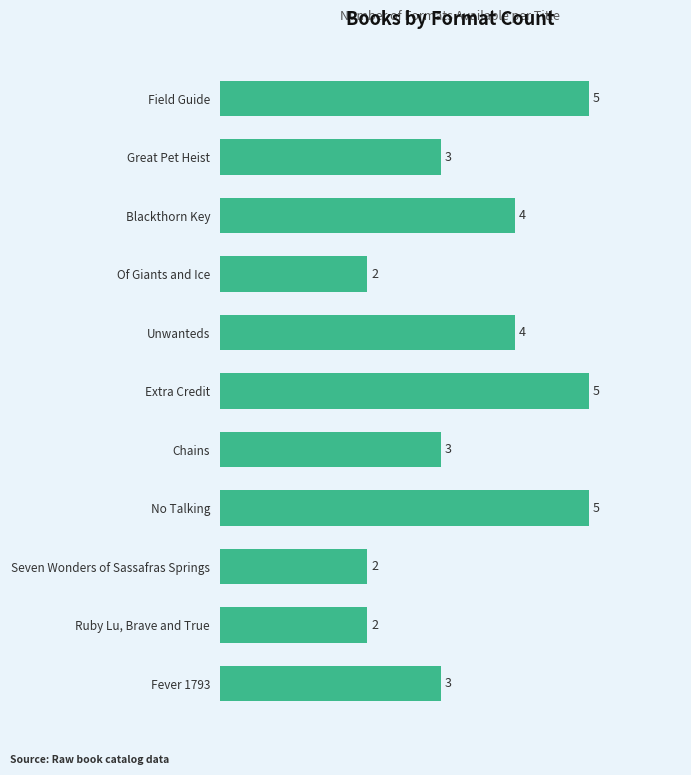

The value at Field Guide is 8. True or false?

False